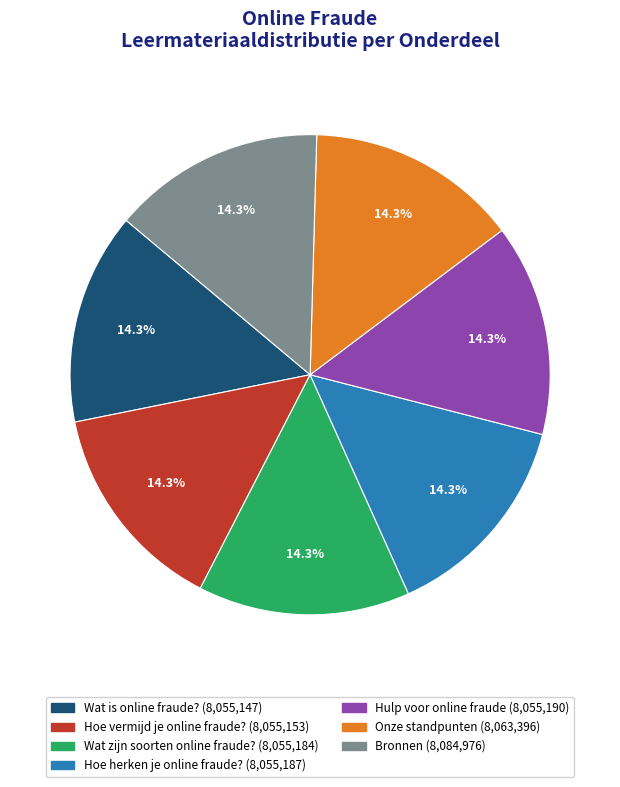

Does Bronnen account for over 50% of the chart?

No